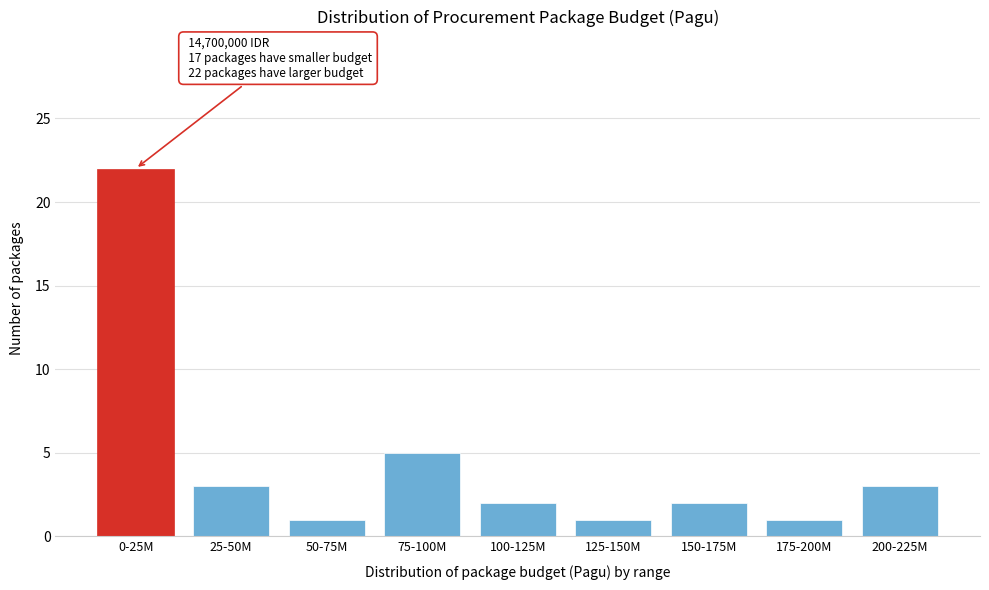

Reading left to right, extract all data points from this chart.

0-25M=22	25-50M=3	50-75M=1	75-100M=5	100-125M=2	125-150M=1	150-175M=2	175-200M=1	200-225M=3